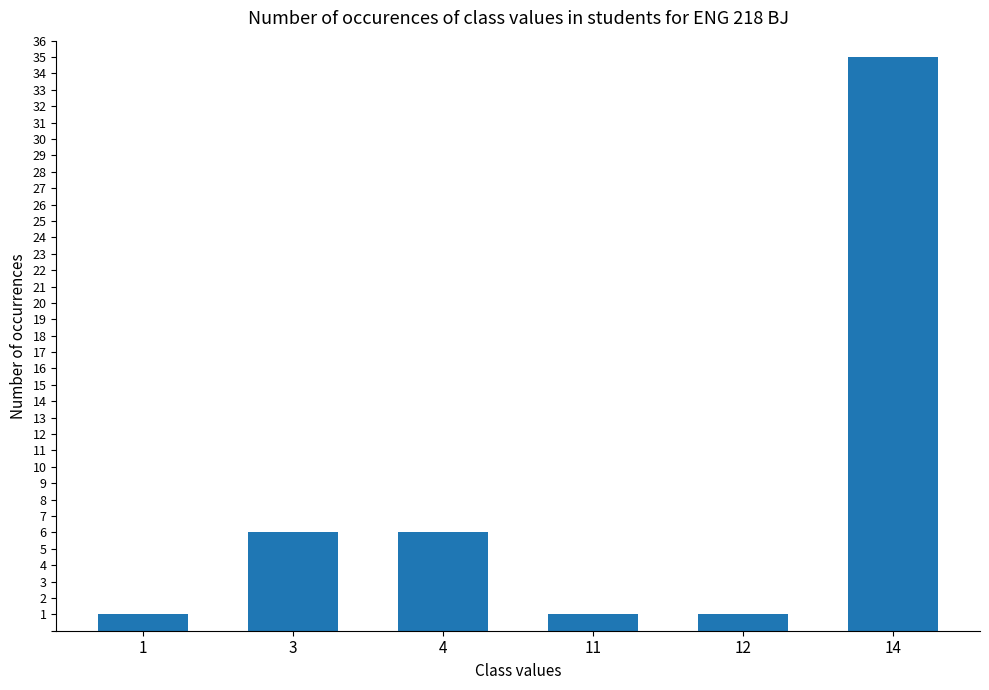

What is the difference between the maximum and minimum values?

34